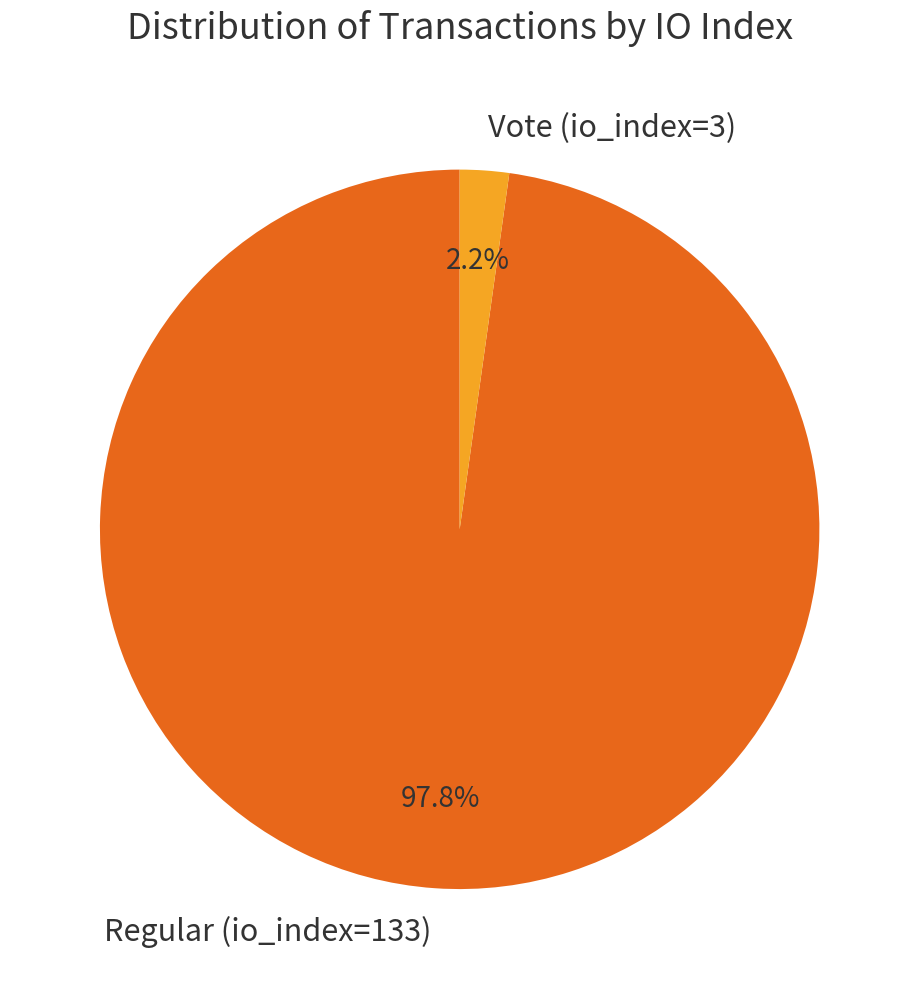

Combined, do Regular (io_index=133) and Vote (io_index=3) account for over 50%?

Yes